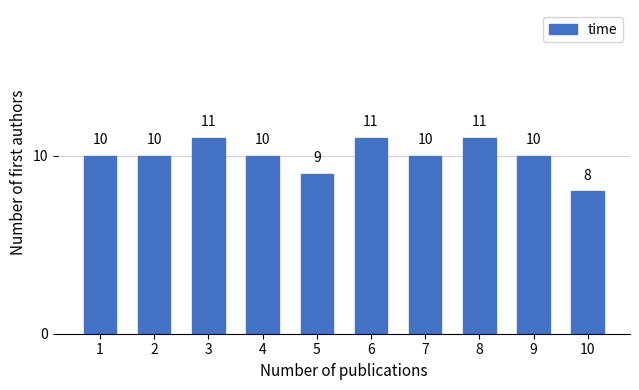

Reading right to left, transcribe all the data shown in this chart.

10=8	9=10	8=11	7=10	6=11	5=9	4=10	3=11	2=10	1=10